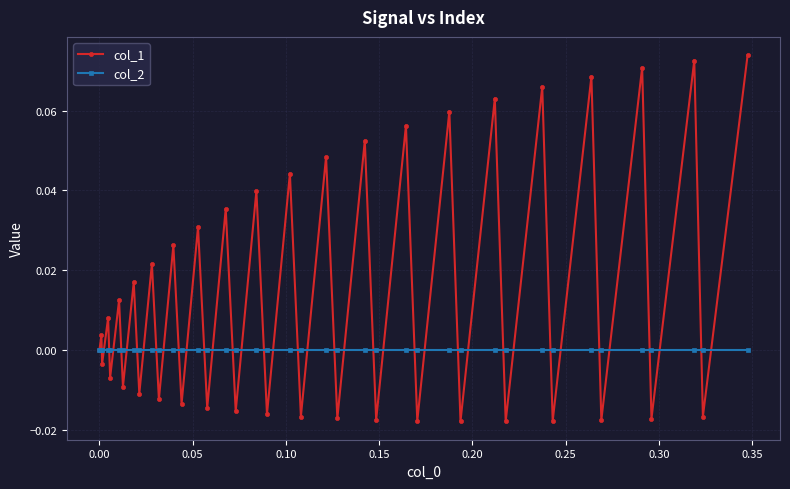

How many data points does each series have?

40